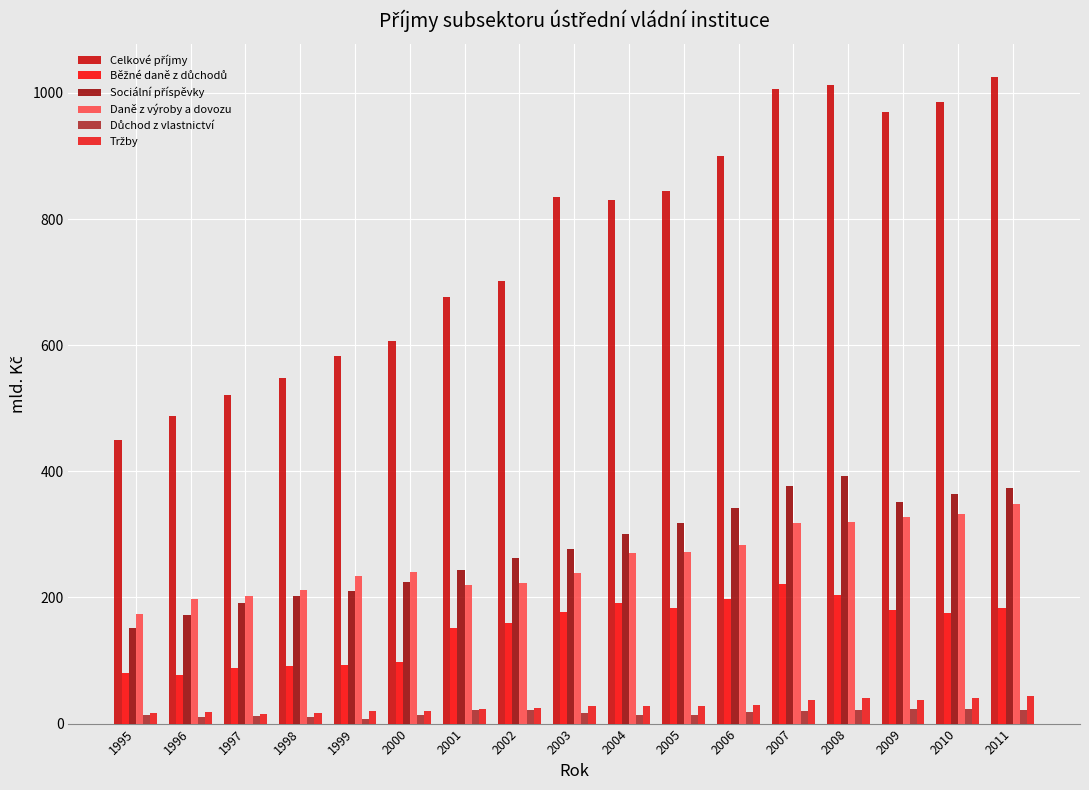

What is the value of the Tržby bar at the 7th from the left?

23.2